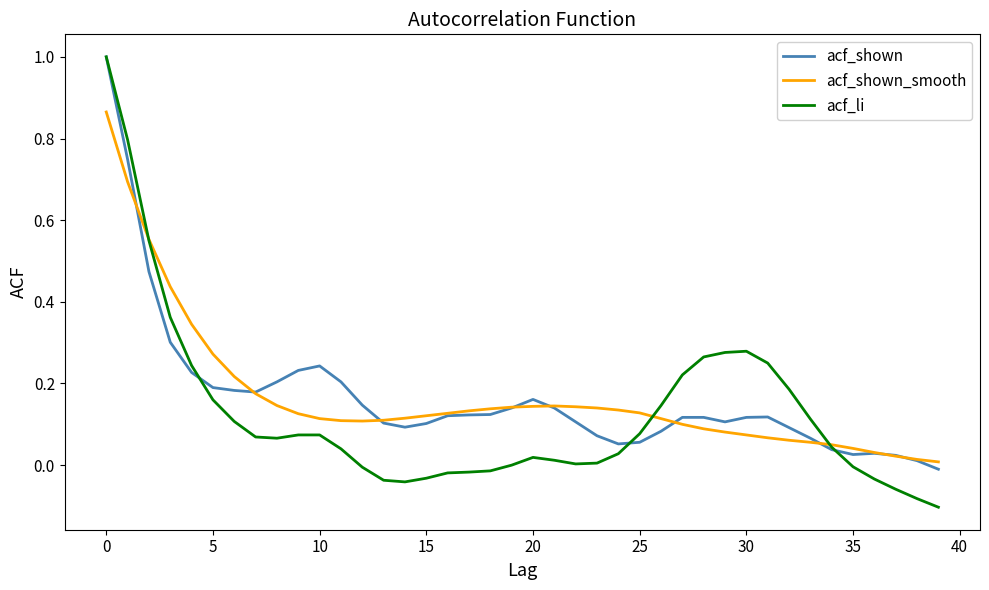

Which series has the largest range (max minus min)?

acf_li